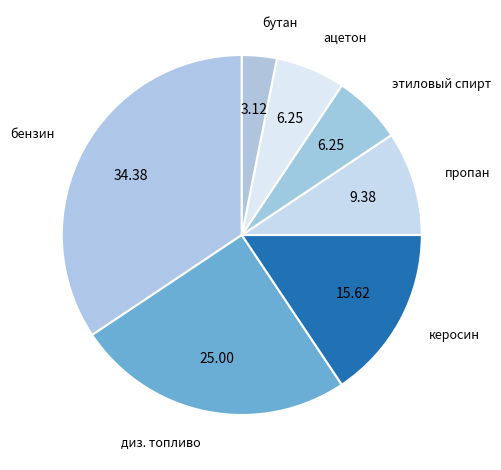

Rank the categories by value from highest to lowest.

бензин, диз. топливо, керосин, пропан, этиловый спирт, ацетон, бутан